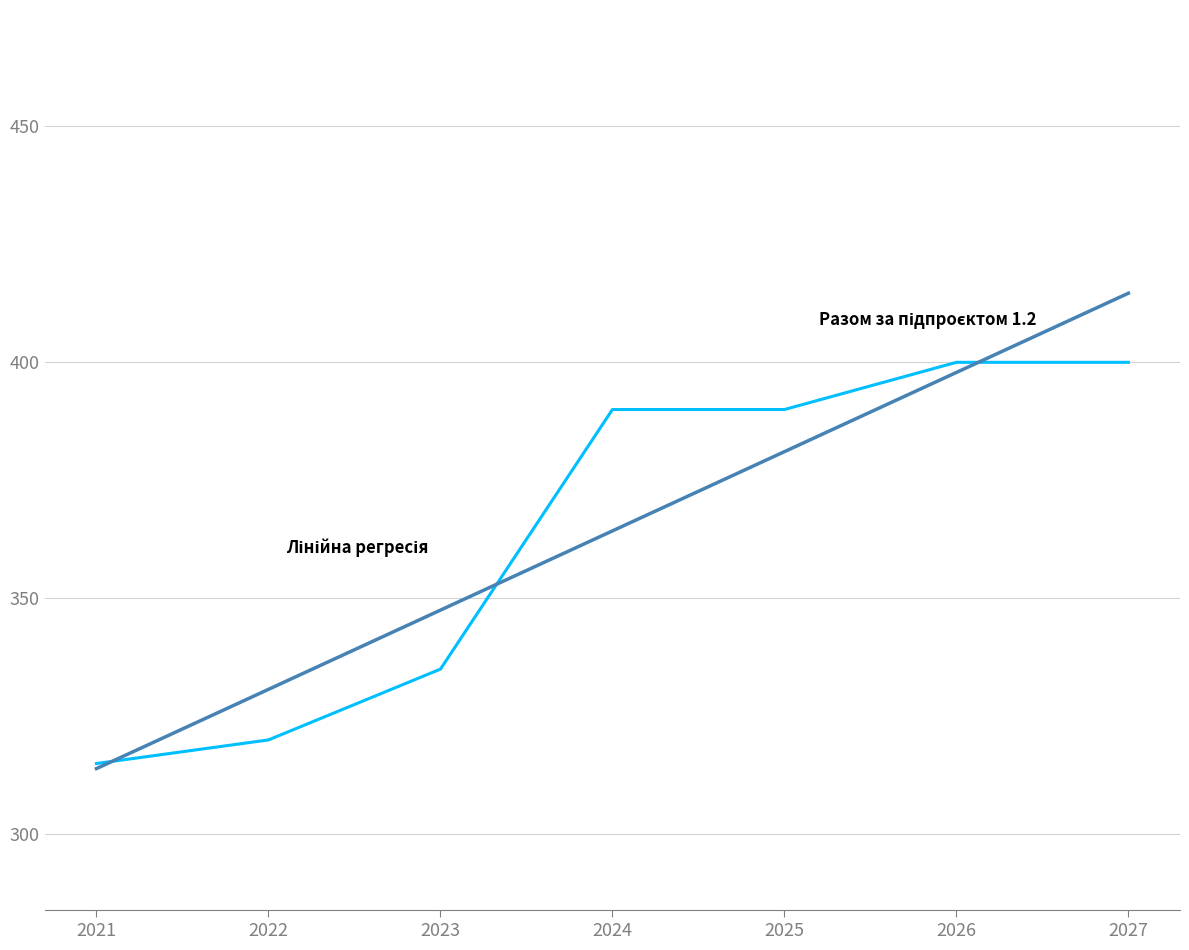

What is the difference between the highest and lowest values at 2027?

14.6